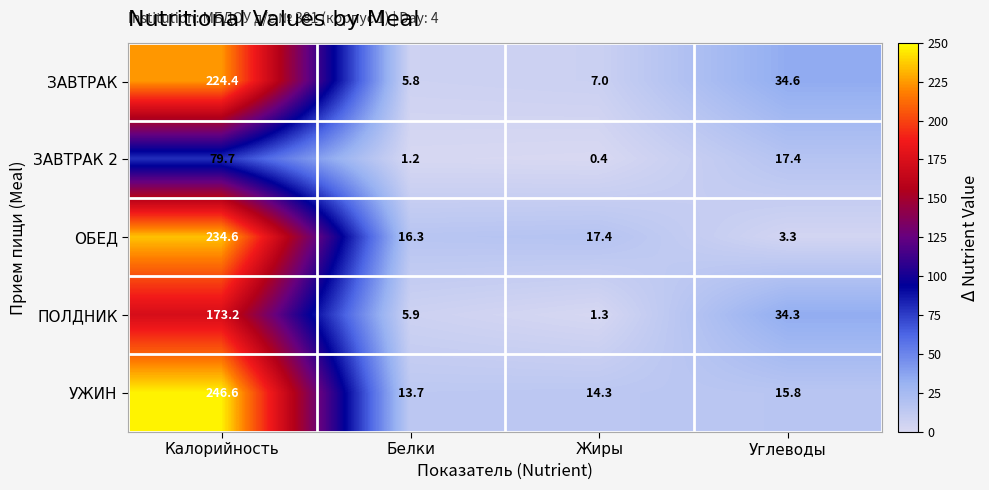

The value of ПОЛДНИК at Углеводы is 34.3. True or false?

True